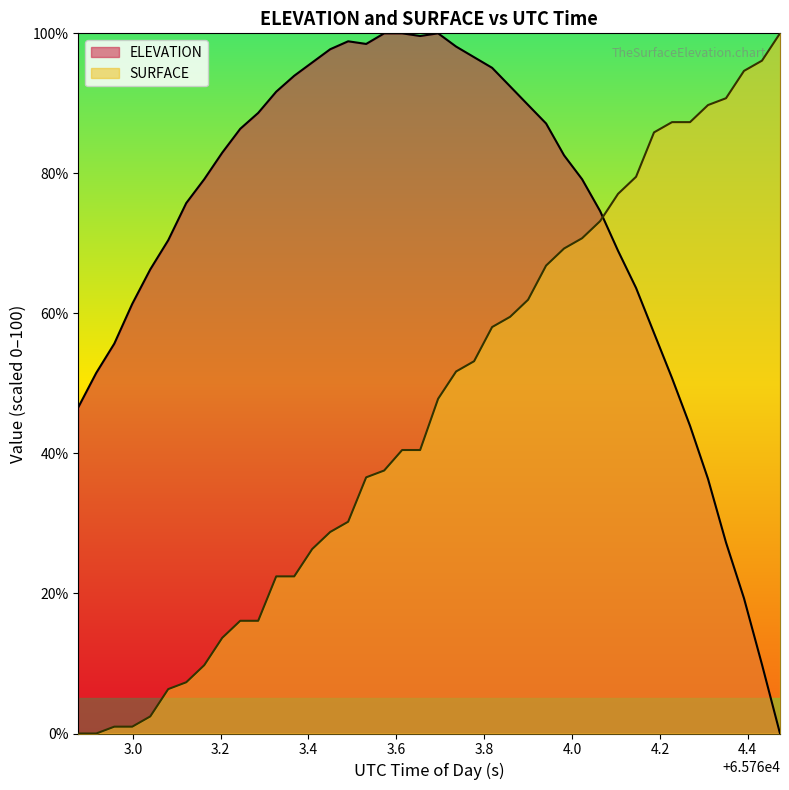

True or false: SURFACE and ELEVATION intersect in this chart.

True